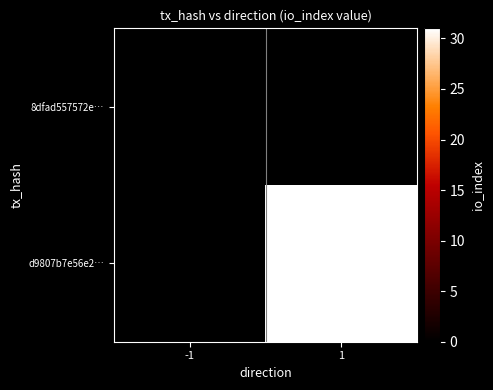

Between 1 and -1, which is larger?

1